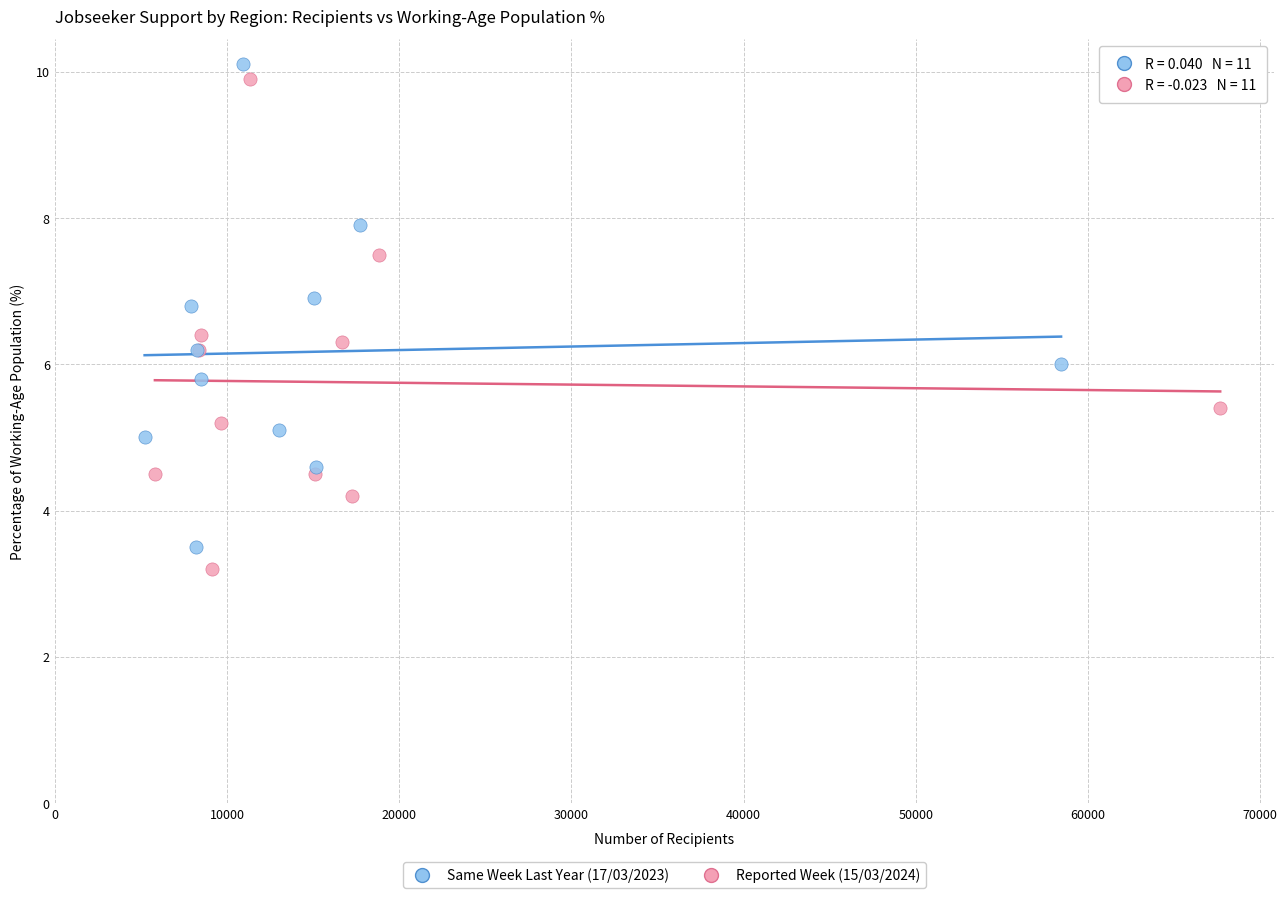

What are all the series names shown in the legend?

Same Week Last Year (17/03/2023), Reported Week (15/03/2024)